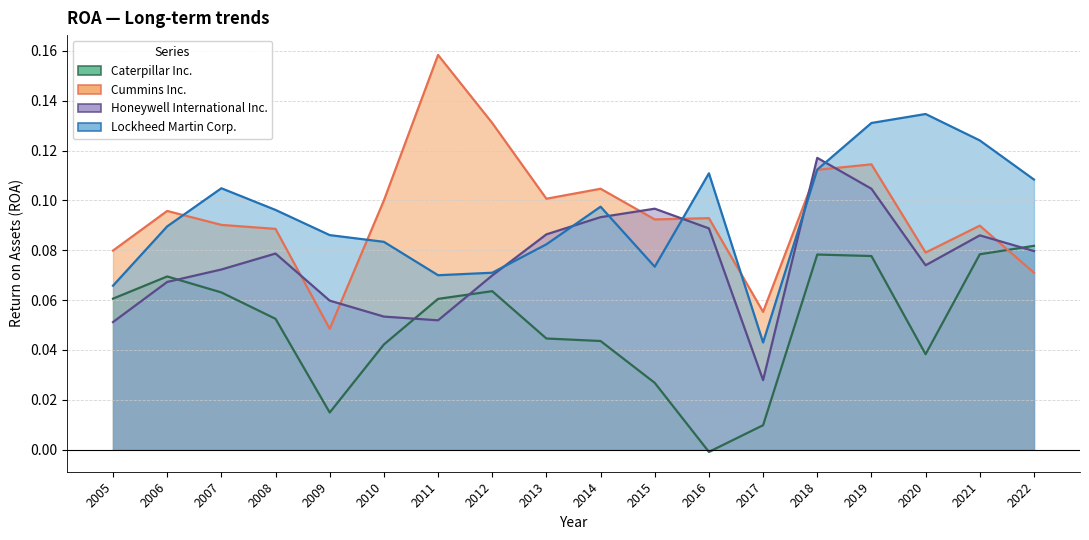

How many values in the Caterpillar Inc. series exceed 0?

17